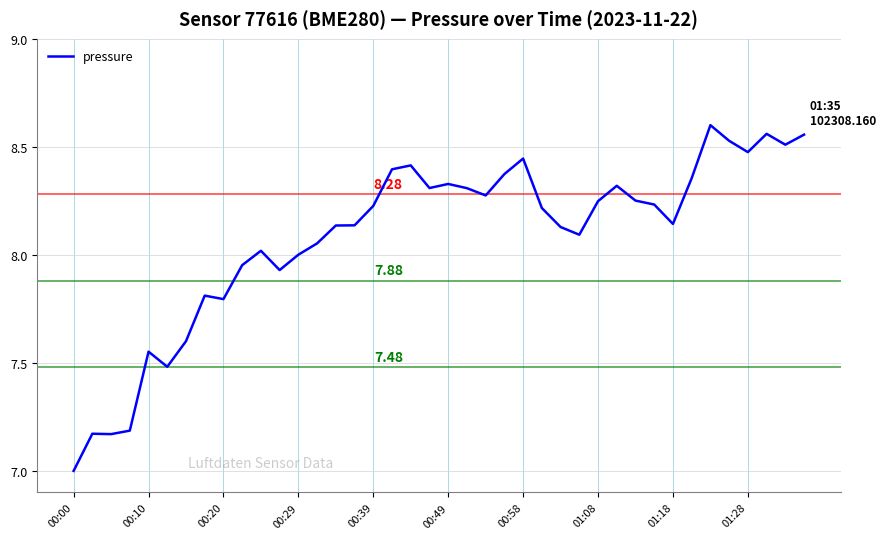

What is the difference between the maximum and minimum values?

1.6